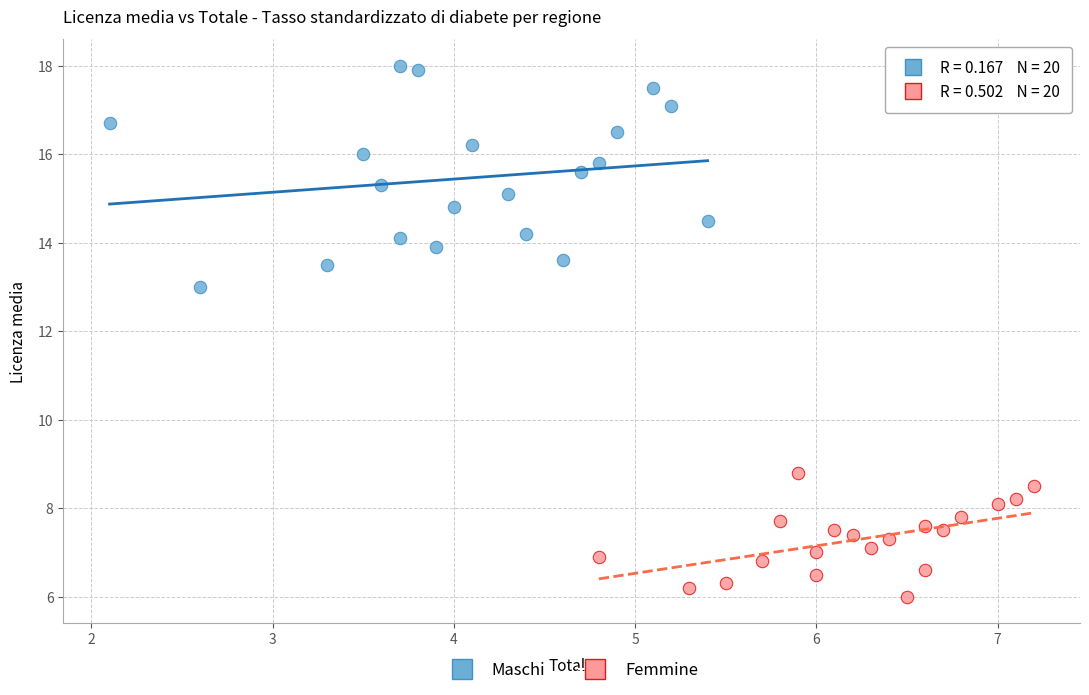

Which series contains the highest Y value?

Maschi